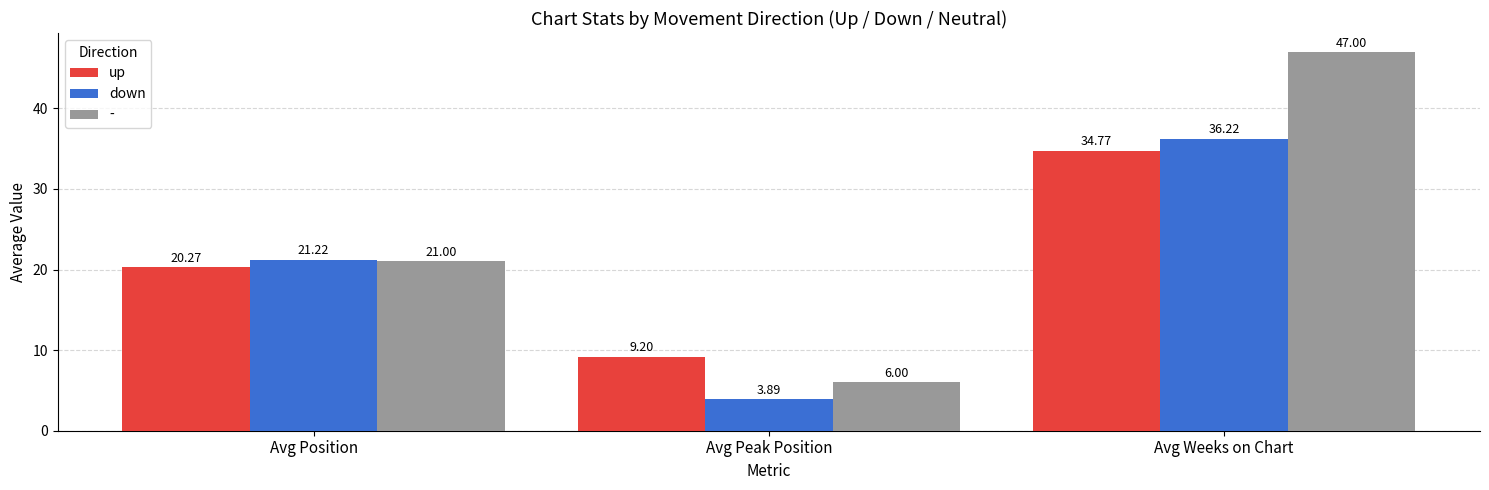

Which category has the lowest value across all series?

Avg Peak Position